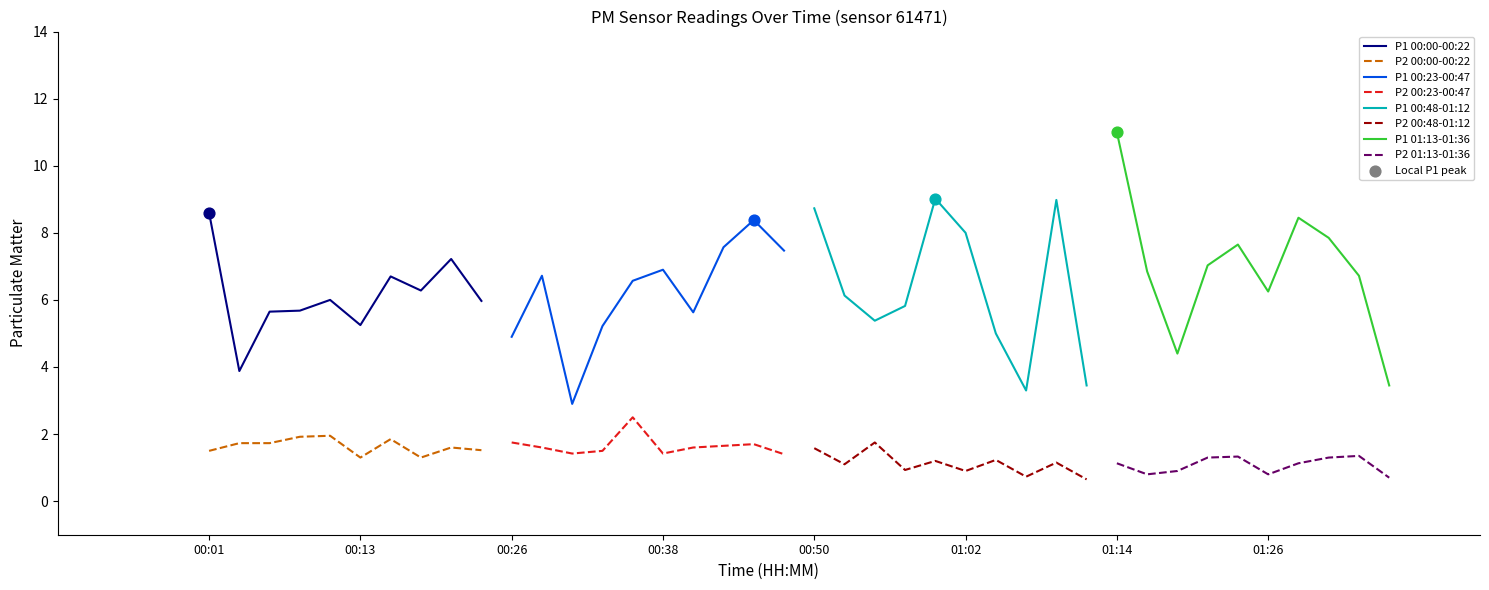

Which series has the widest spread of Y values?

P1